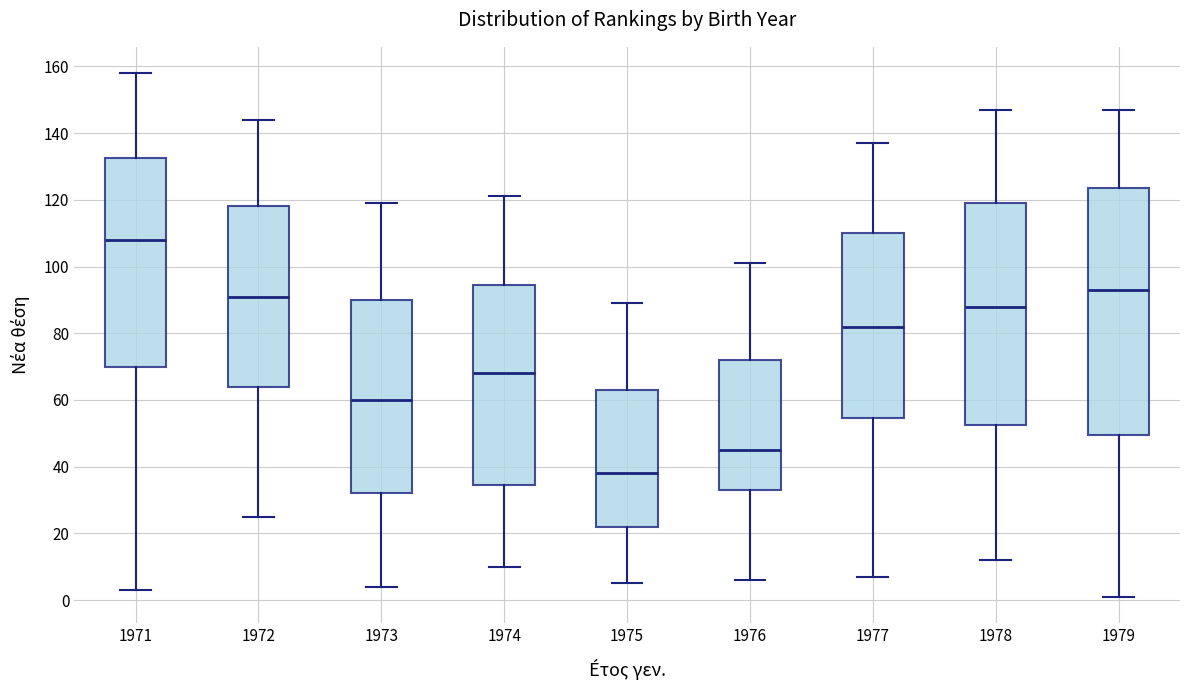

Reading left to right, read every box against the y-axis: the position of its median line, the range the box covers, and the ends of its whiskers. The values are not printed on the chart, so give them approximately, as read against the axis.

1971: median 108, box 70 to 132, whiskers 4 to 158
1972: median 92, box 64 to 118, whiskers 26 to 144
1973: median 60, box 32 to 90, whiskers 4 to 120
1974: median 68, box 34 to 94, whiskers 10 to 122
1975: median 38, box 22 to 64, whiskers 6 to 90
1976: median 46, box 34 to 72, whiskers 6 to 102
1977: median 82, box 54 to 110, whiskers 8 to 138
1978: median 88, box 52 to 120, whiskers 12 to 148
1979: median 94, box 50 to 124, whiskers 2 to 148